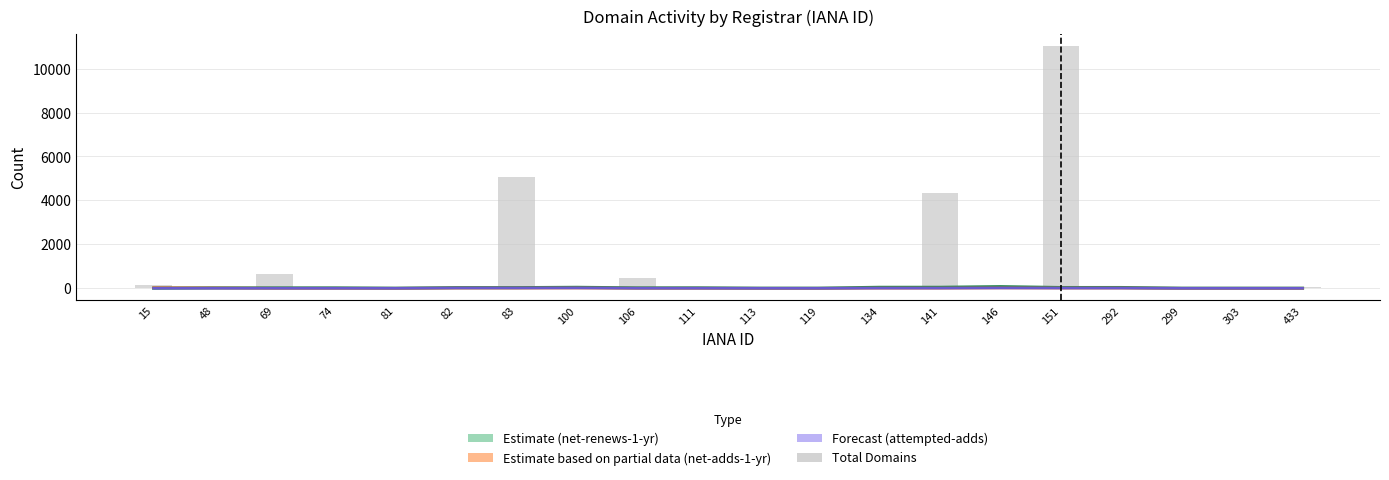

Read the value at 141, to the nearest 100.

4300